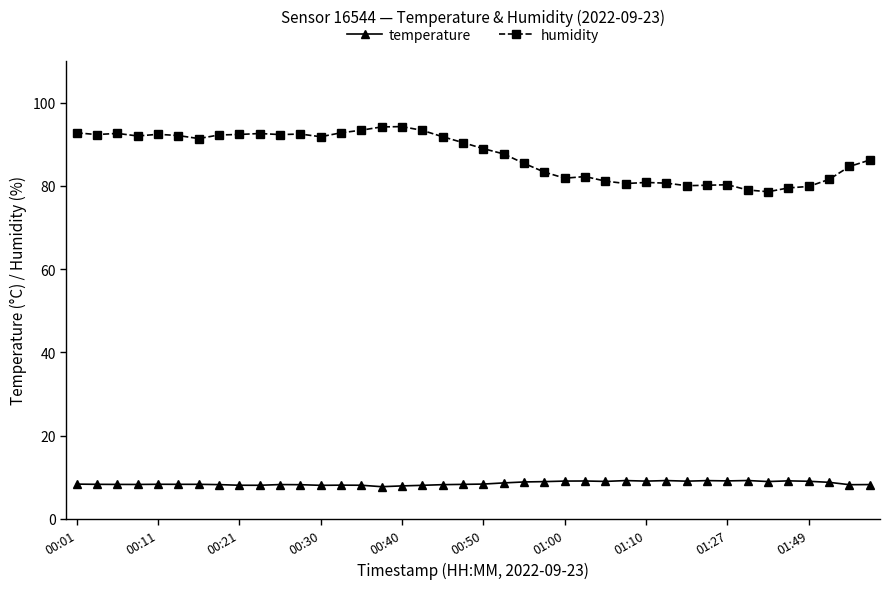

At how many categories does at least one series exceed 51?

40